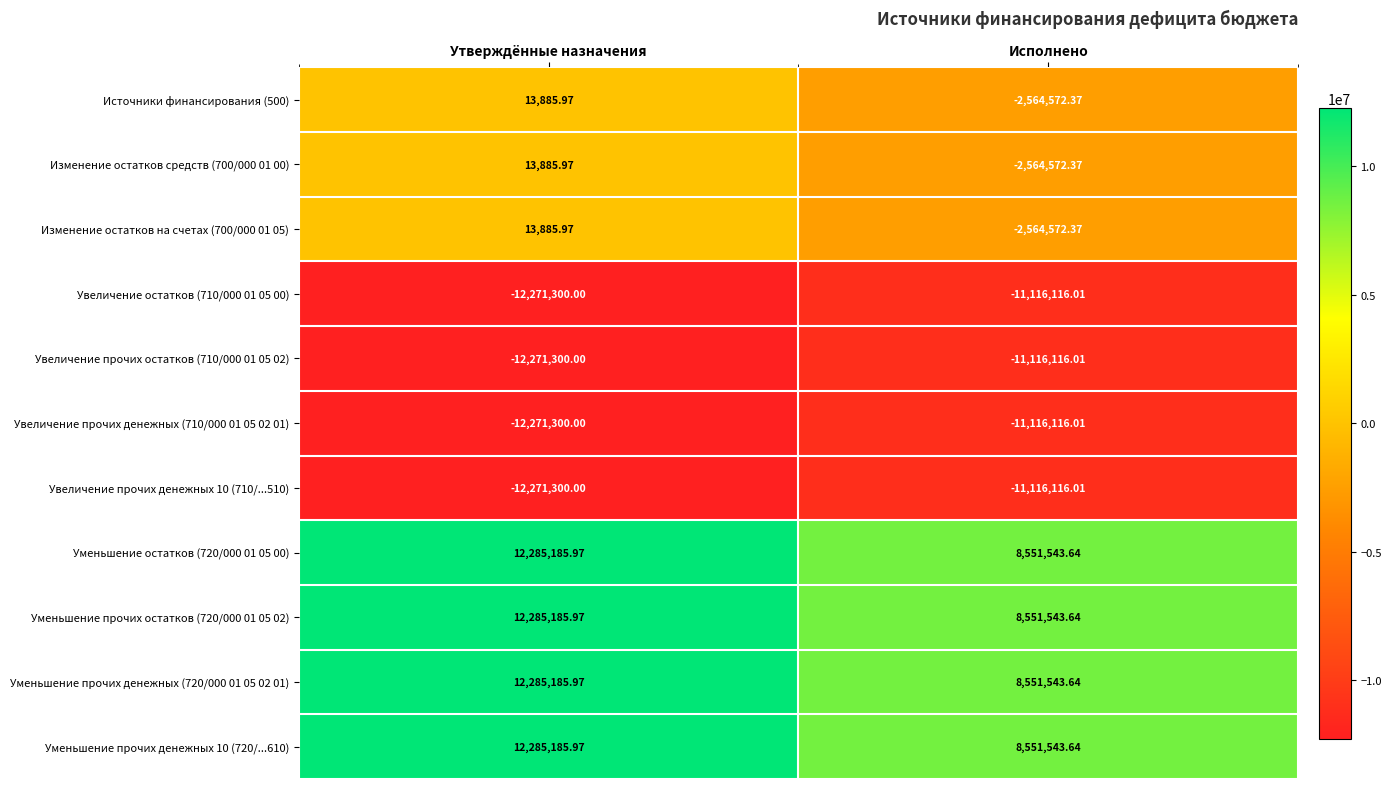

At which label is Источники финансирования (500) closest to -1275343?

Утверждённые назначения